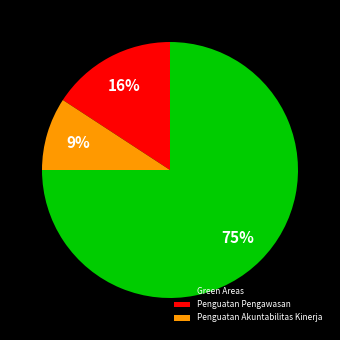

Count the number of slices in the pie.

3